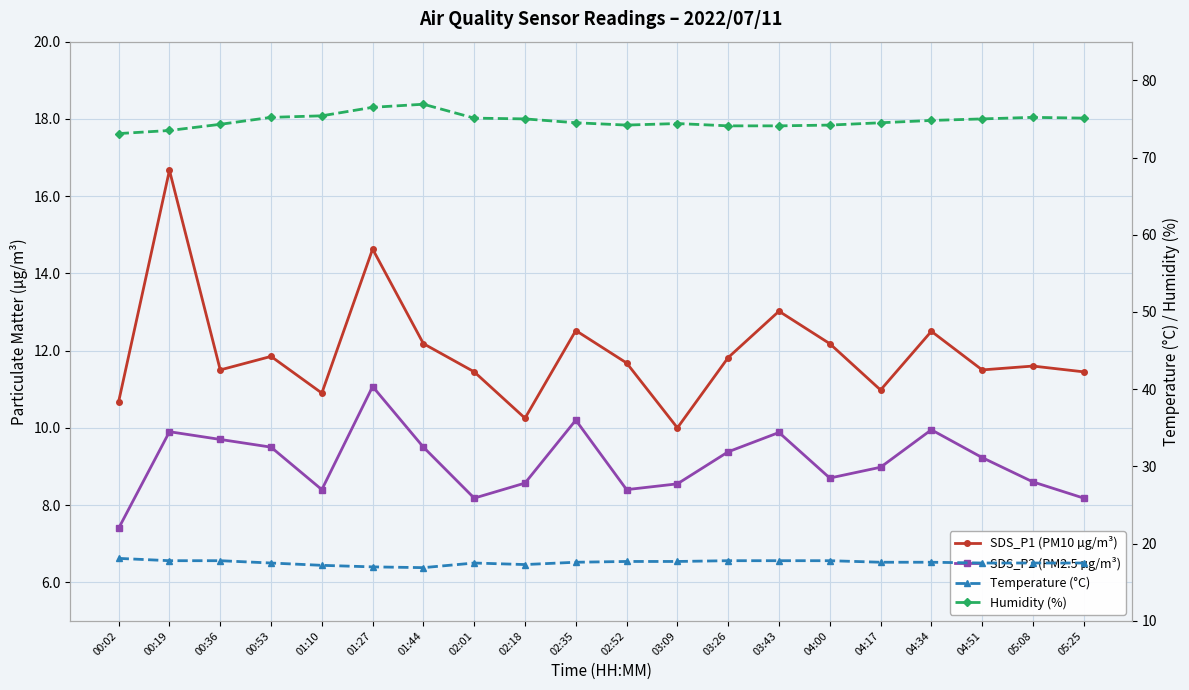

What are all the series names shown in the legend?

SDS_P1 (PM10 µg/m³), SDS_P2 (PM2.5 µg/m³), Temperature (°C), Humidity (%)